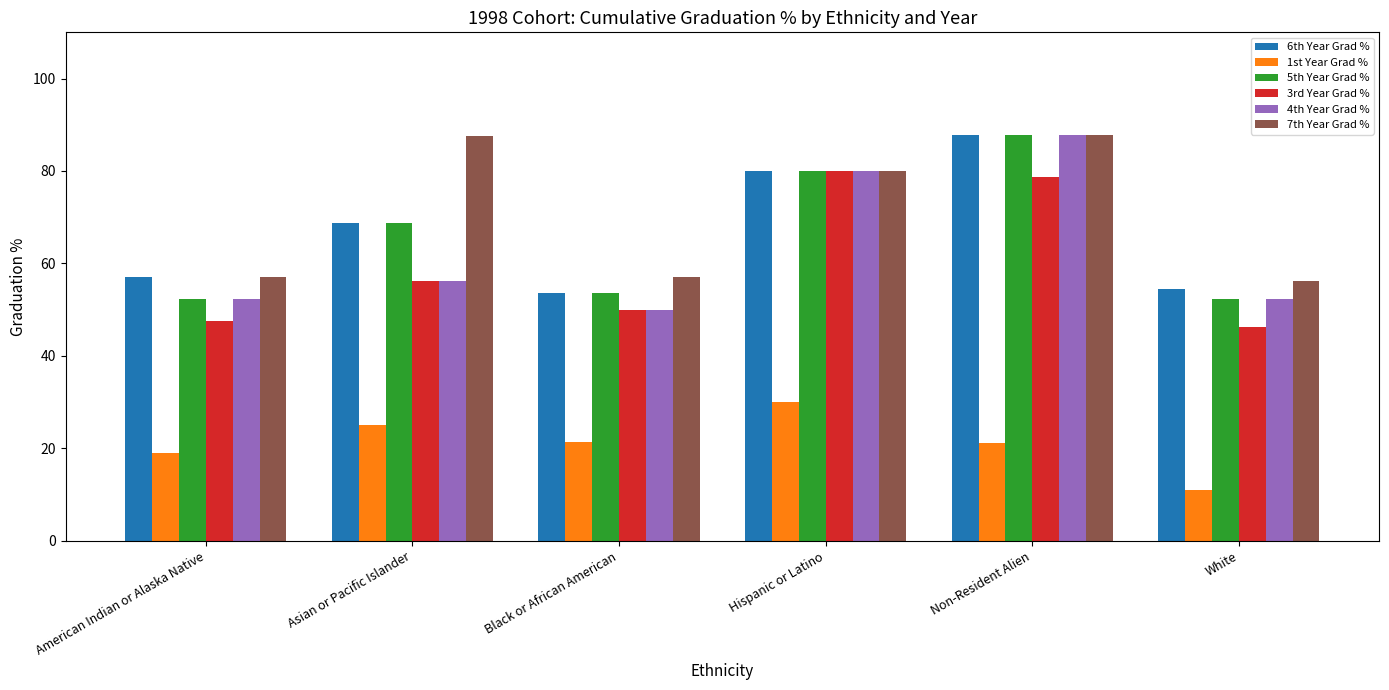

Is it true that 3rd Year Grad % equals 16.6 at American Indian or Alaska Native?

False